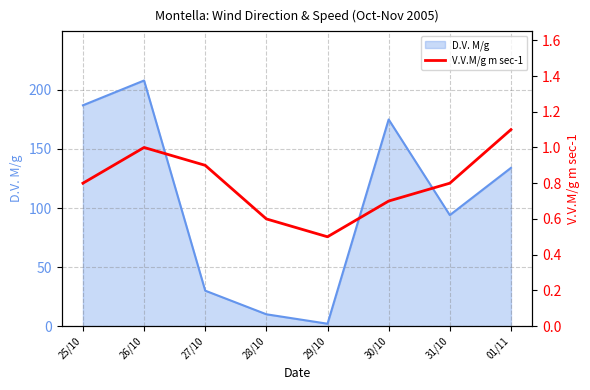

Where is the first local minimum?

29/10